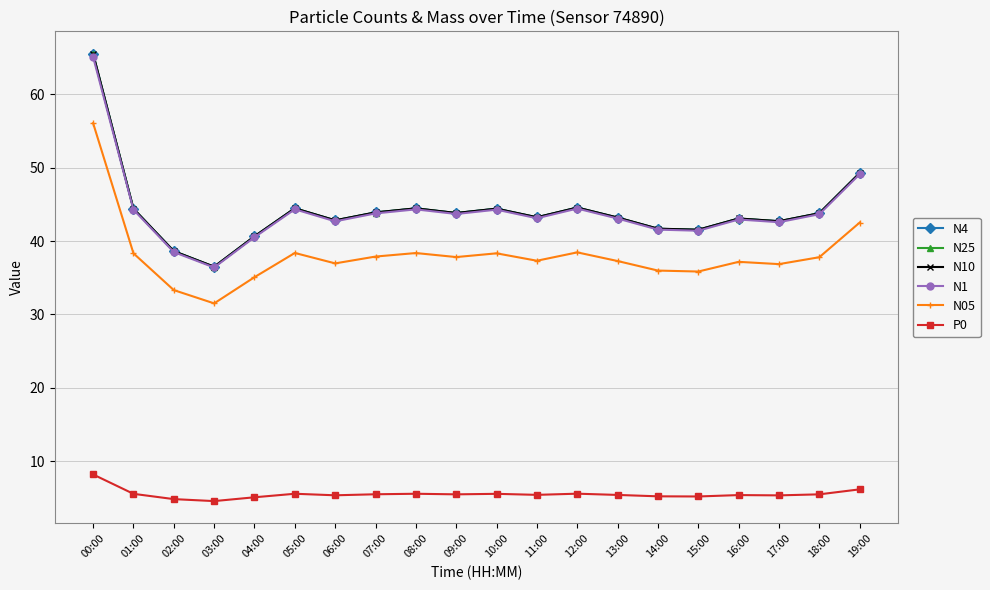

Count the number of data series in this chart.

6